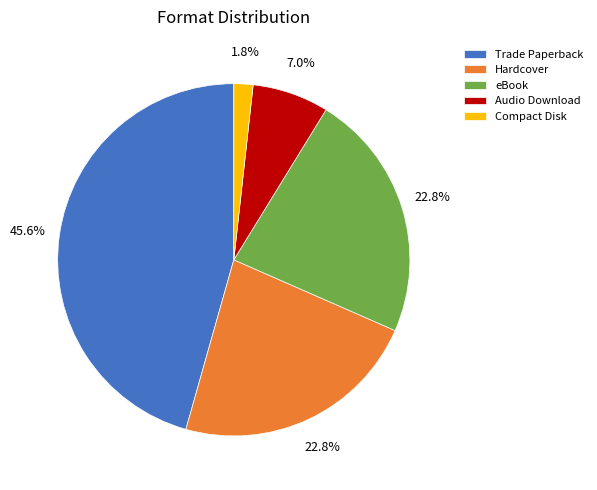

Does any single category account for the majority?

No